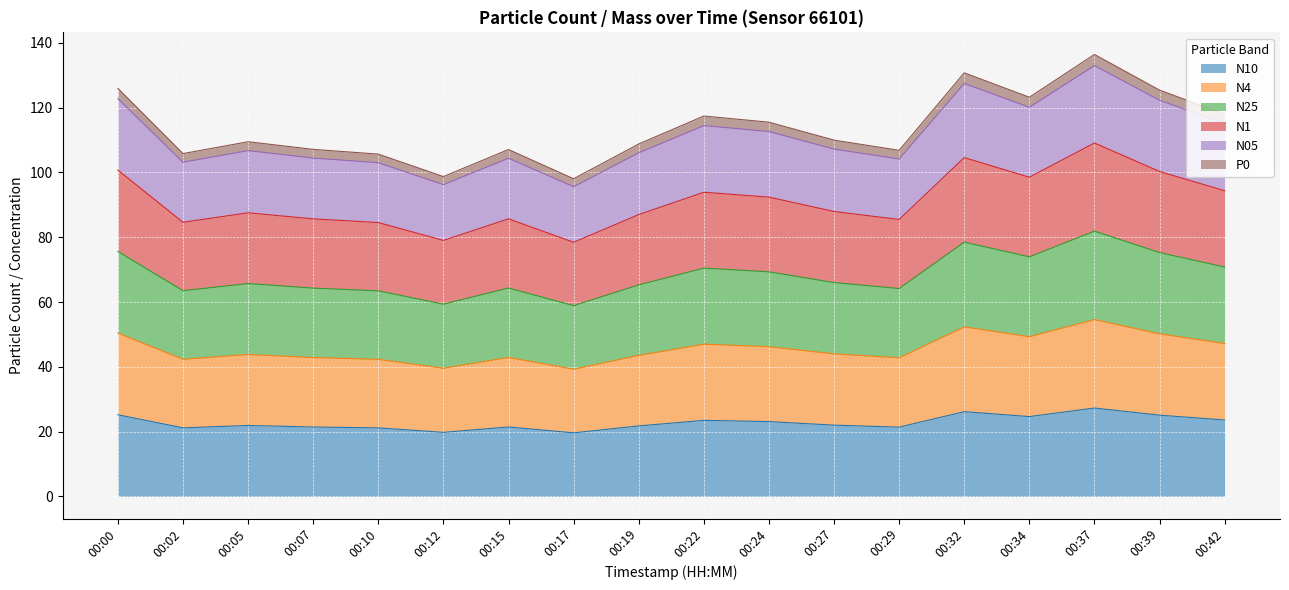

What is the total value across all series at 00:34?

123.2